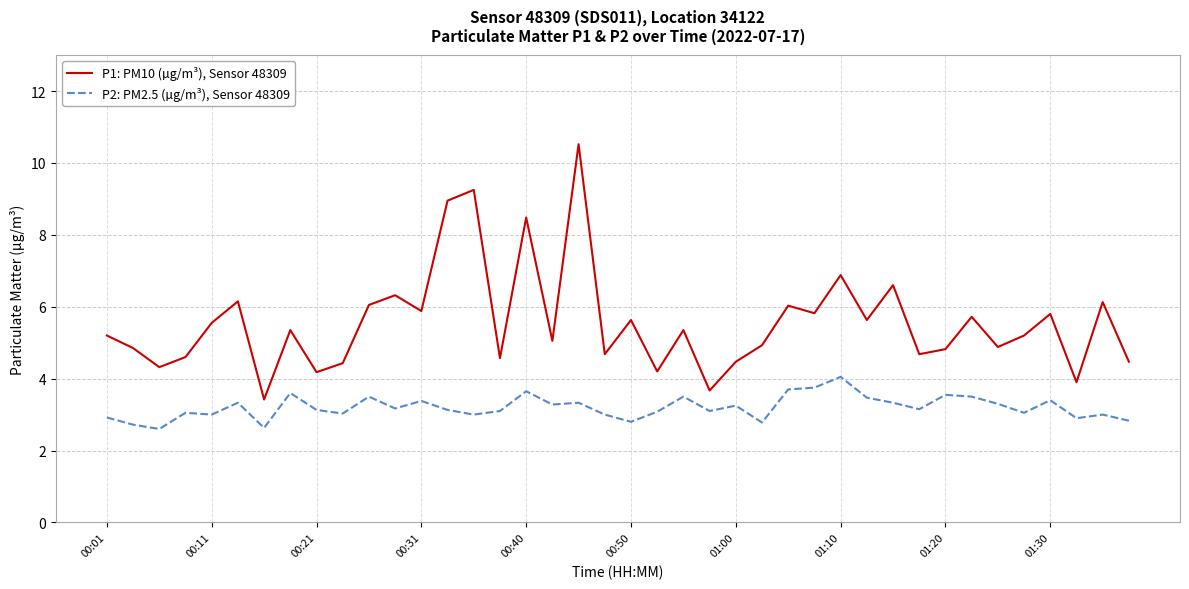

What is the difference between the maximum and minimum values in the P1: PM10 (µg/m³), Sensor 48309 series?

7.1